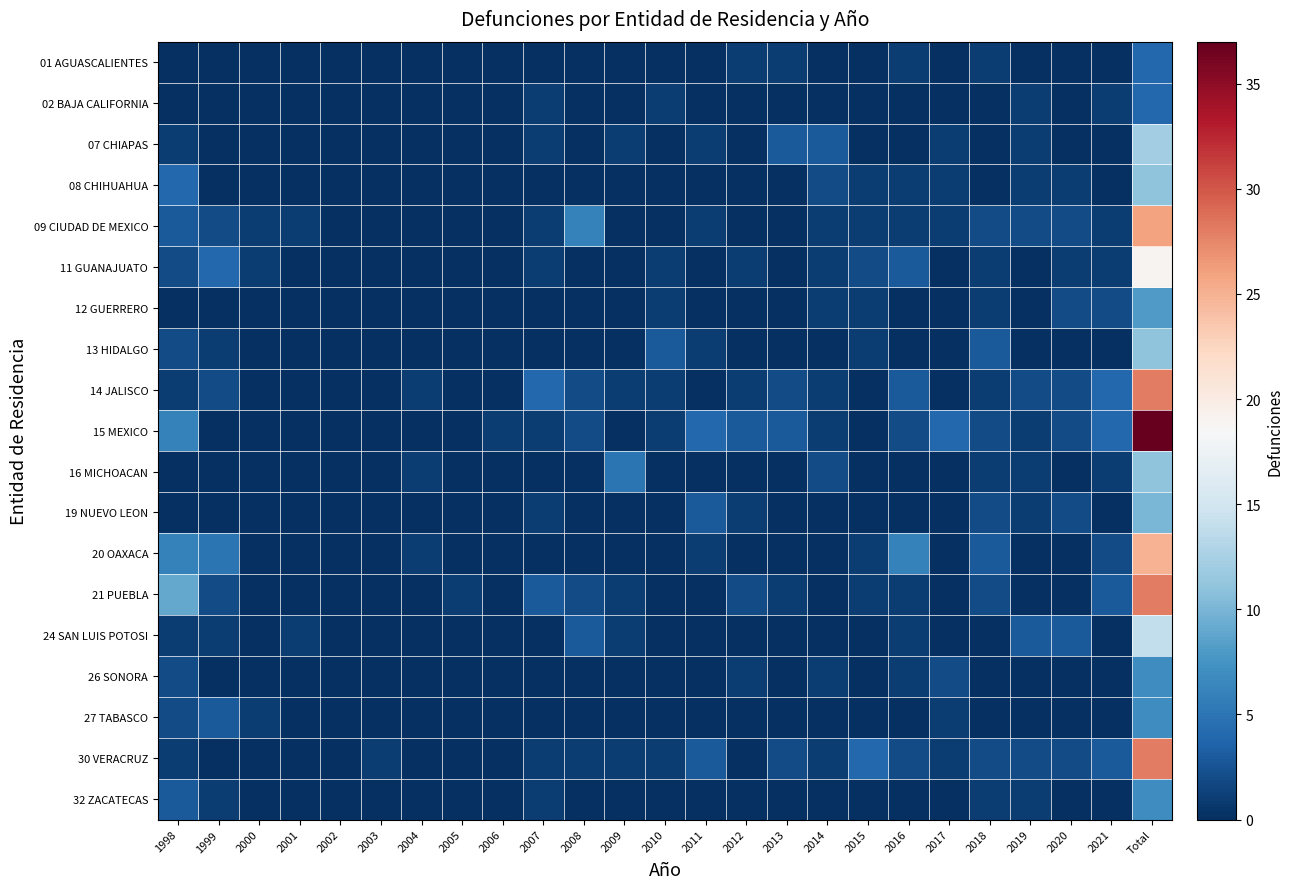

At how many categories does at least one series exceed 14?

1